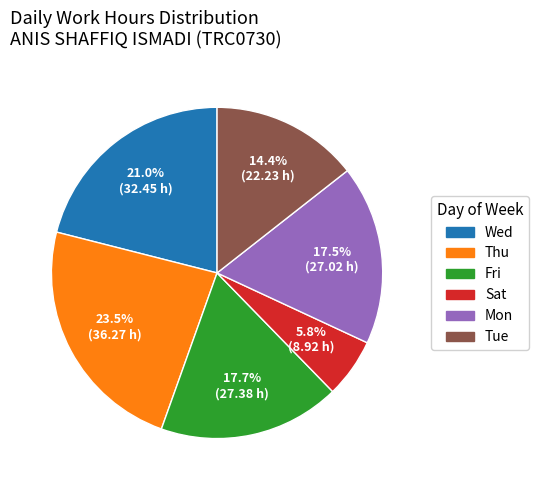

Which slice is the largest?

Thu